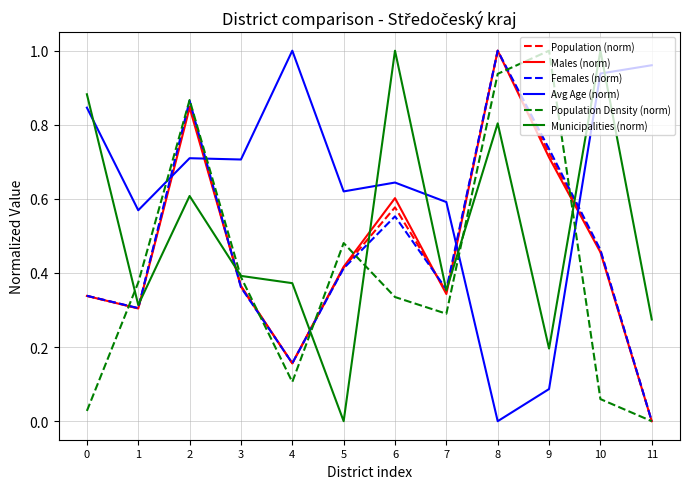

Which series has the largest total across all categories?

Avg Age (norm)